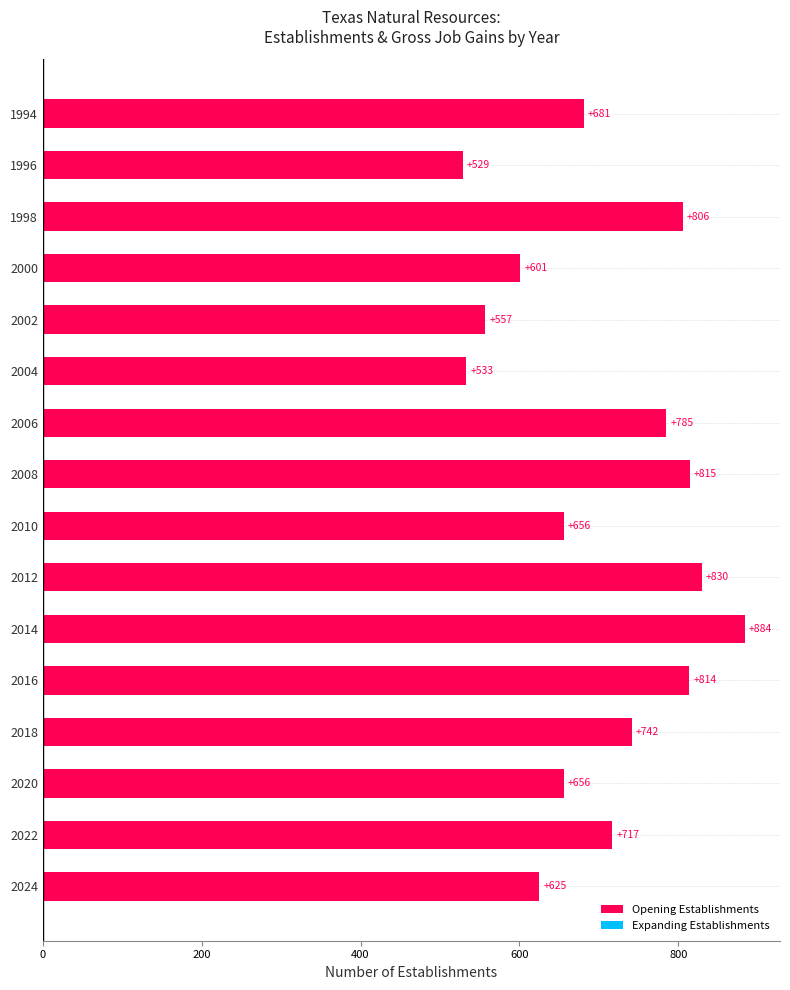

The value at 1996 is 529. True or false?

True